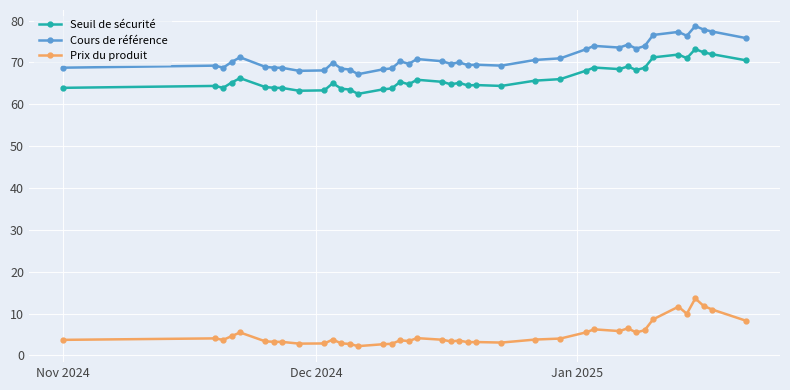

How many lines are shown in the chart?

3